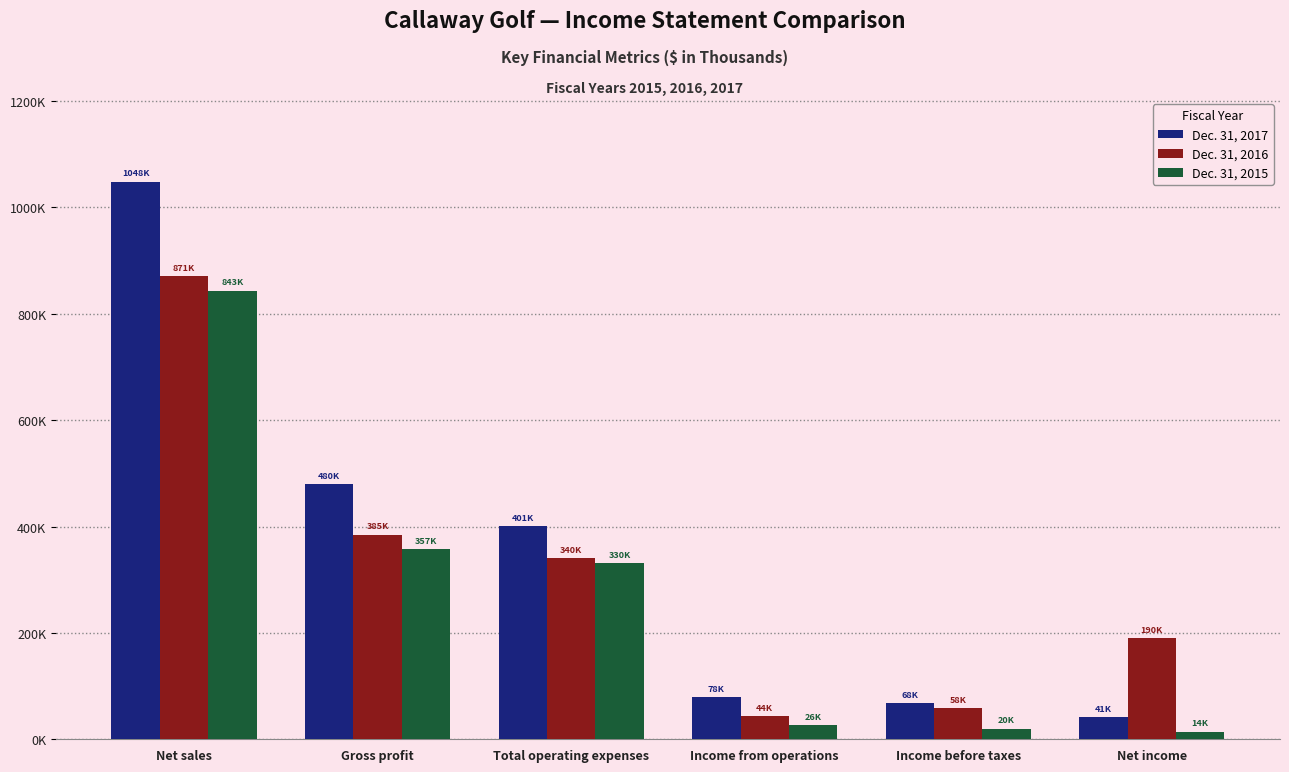

What is the greatest value displayed?

1048736